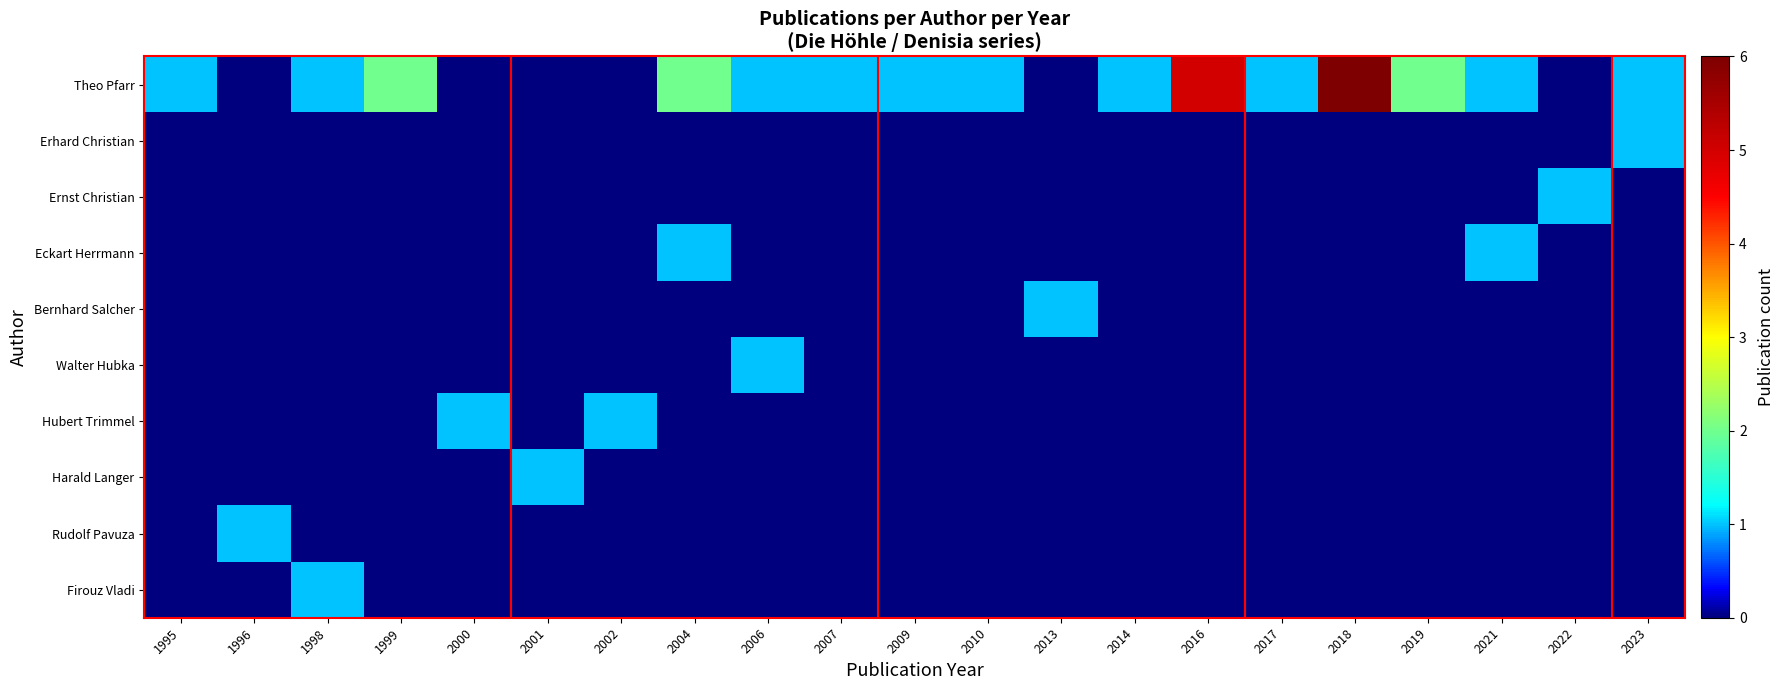

Reading left to right, what are all the values shown in this chart?

Theo Pfarr: 1995=1	1996=0	1998=1	1999=2	2000=0	2001=0	2002=0	2004=2	2006=1	2007=1	2009=1	2010=1	2013=0	2014=1	2016=5	2017=1	2018=6	2019=2	2021=1	2022=0	2023=1
Erhard Christian: 1995=0	1996=0	1998=0	1999=0	2000=0	2001=0	2002=0	2004=0	2006=0	2007=0	2009=0	2010=0	2013=0	2014=0	2016=0	2017=0	2018=0	2019=0	2021=0	2022=0	2023=1
Ernst Christian: 1995=0	1996=0	1998=0	1999=0	2000=0	2001=0	2002=0	2004=0	2006=0	2007=0	2009=0	2010=0	2013=0	2014=0	2016=0	2017=0	2018=0	2019=0	2021=0	2022=1	2023=0
Eckart Herrmann: 1995=0	1996=0	1998=0	1999=0	2000=0	2001=0	2002=0	2004=1	2006=0	2007=0	2009=0	2010=0	2013=0	2014=0	2016=0	2017=0	2018=0	2019=0	2021=1	2022=0	2023=0
Bernhard Salcher: 1995=0	1996=0	1998=0	1999=0	2000=0	2001=0	2002=0	2004=0	2006=0	2007=0	2009=0	2010=0	2013=1	2014=0	2016=0	2017=0	2018=0	2019=0	2021=0	2022=0	2023=0
Walter Hubka: 1995=0	1996=0	1998=0	1999=0	2000=0	2001=0	2002=0	2004=0	2006=1	2007=0	2009=0	2010=0	2013=0	2014=0	2016=0	2017=0	2018=0	2019=0	2021=0	2022=0	2023=0
Hubert Trimmel: 1995=0	1996=0	1998=0	1999=0	2000=1	2001=0	2002=1	2004=0	2006=0	2007=0	2009=0	2010=0	2013=0	2014=0	2016=0	2017=0	2018=0	2019=0	2021=0	2022=0	2023=0
Harald Langer: 1995=0	1996=0	1998=0	1999=0	2000=0	2001=1	2002=0	2004=0	2006=0	2007=0	2009=0	2010=0	2013=0	2014=0	2016=0	2017=0	2018=0	2019=0	2021=0	2022=0	2023=0
Rudolf Pavuza: 1995=0	1996=1	1998=0	1999=0	2000=0	2001=0	2002=0	2004=0	2006=0	2007=0	2009=0	2010=0	2013=0	2014=0	2016=0	2017=0	2018=0	2019=0	2021=0	2022=0	2023=0
Firouz Vladi: 1995=0	1996=0	1998=1	1999=0	2000=0	2001=0	2002=0	2004=0	2006=0	2007=0	2009=0	2010=0	2013=0	2014=0	2016=0	2017=0	2018=0	2019=0	2021=0	2022=0	2023=0